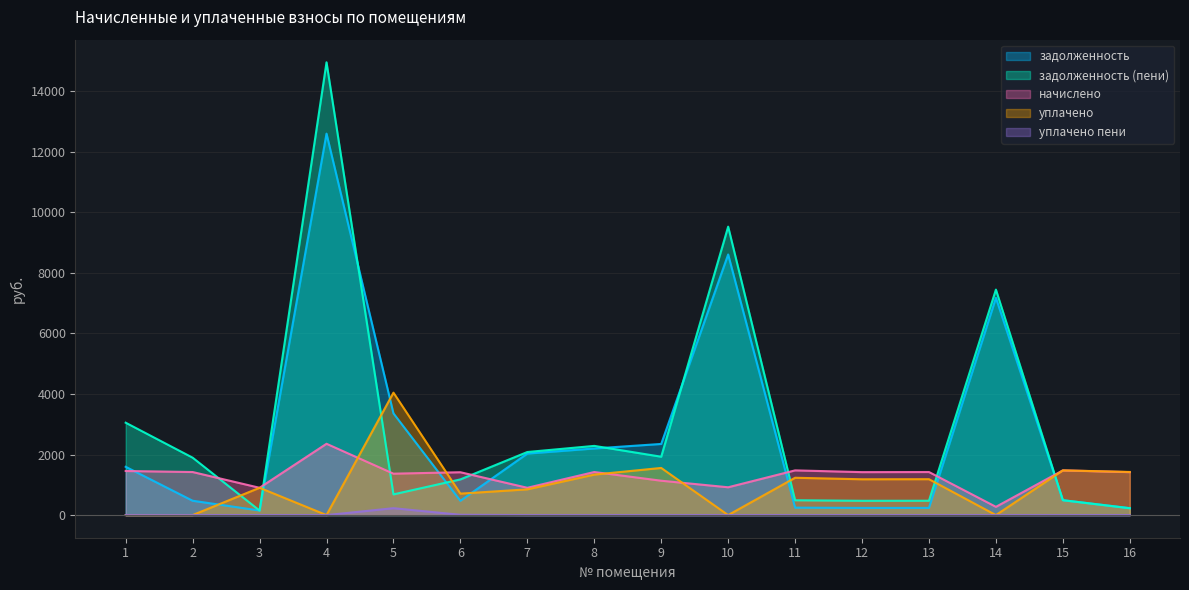

Is the value of уплачено пени at 7 greater than the value of задолженность at 7?

No